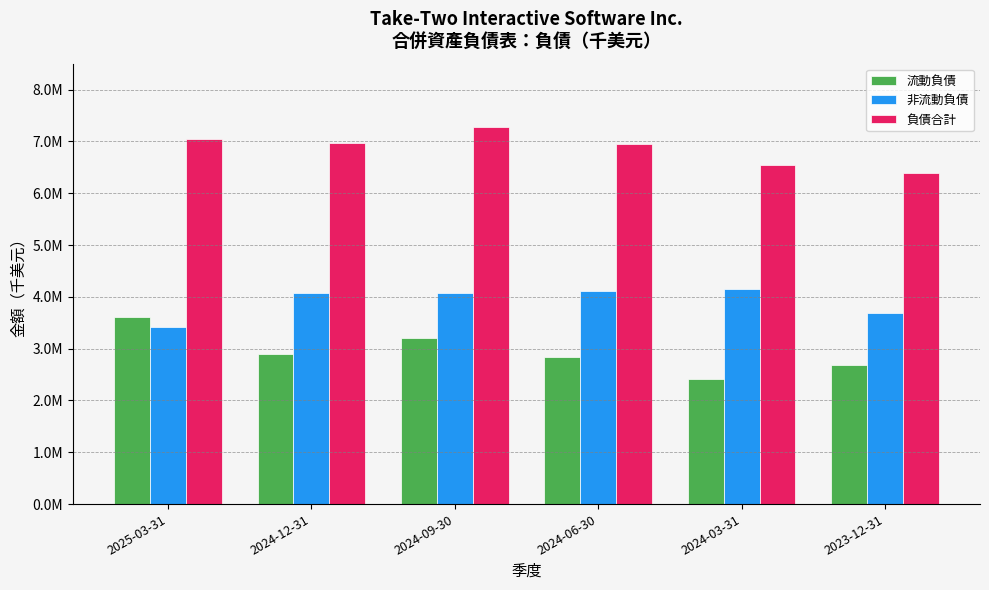

Where is 非流動負債 nearest to the value 3784900?

2023-12-31